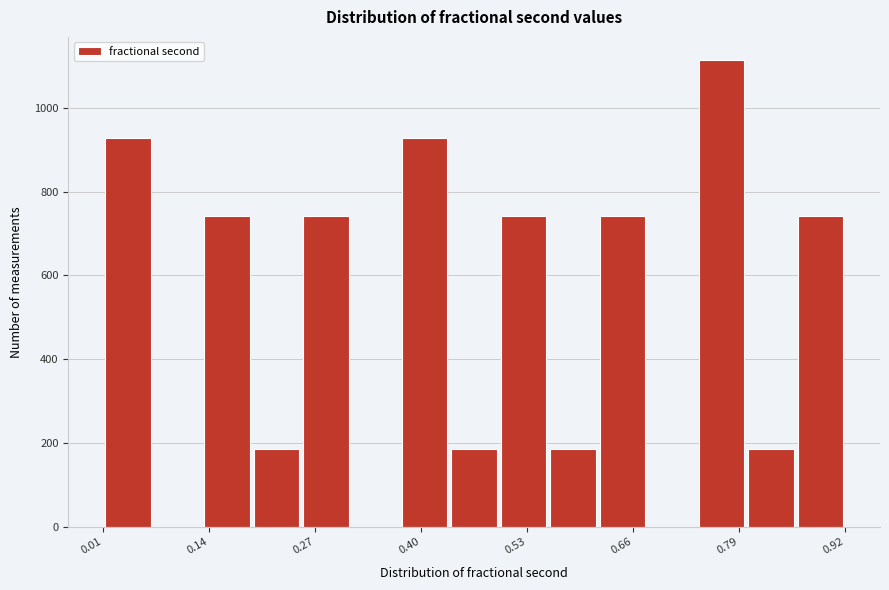

Read against the x-axis, roughly where is the centre of the tallest bar?

0.78